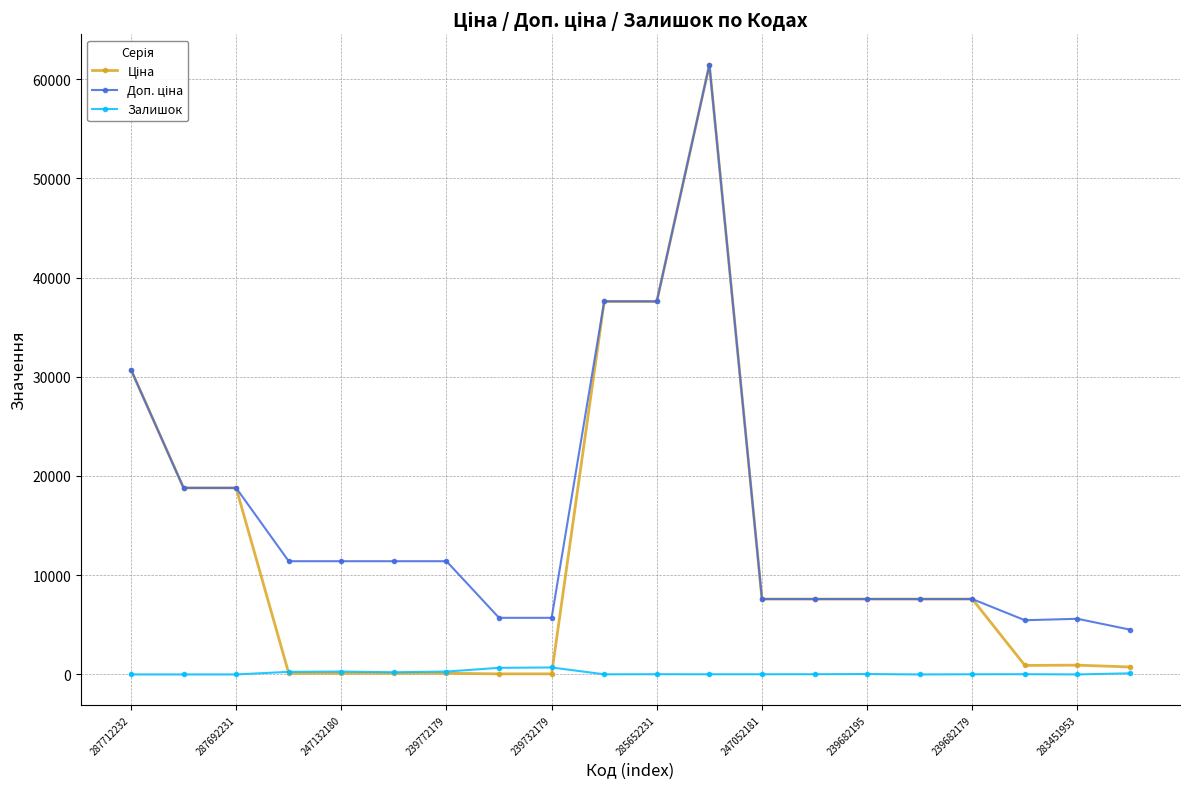

What is the greatest value displayed?

61434.3